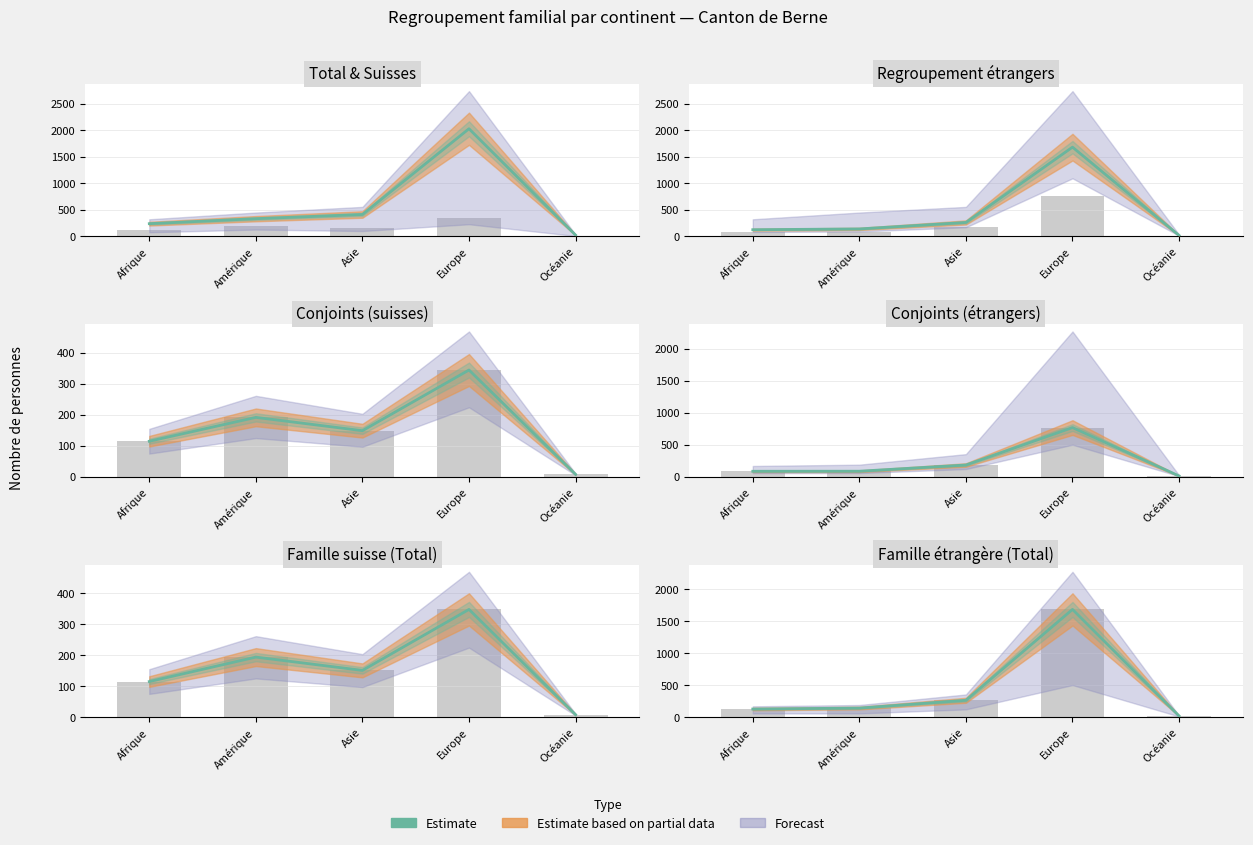

Which label corresponds to the largest value in the chart?

Europe